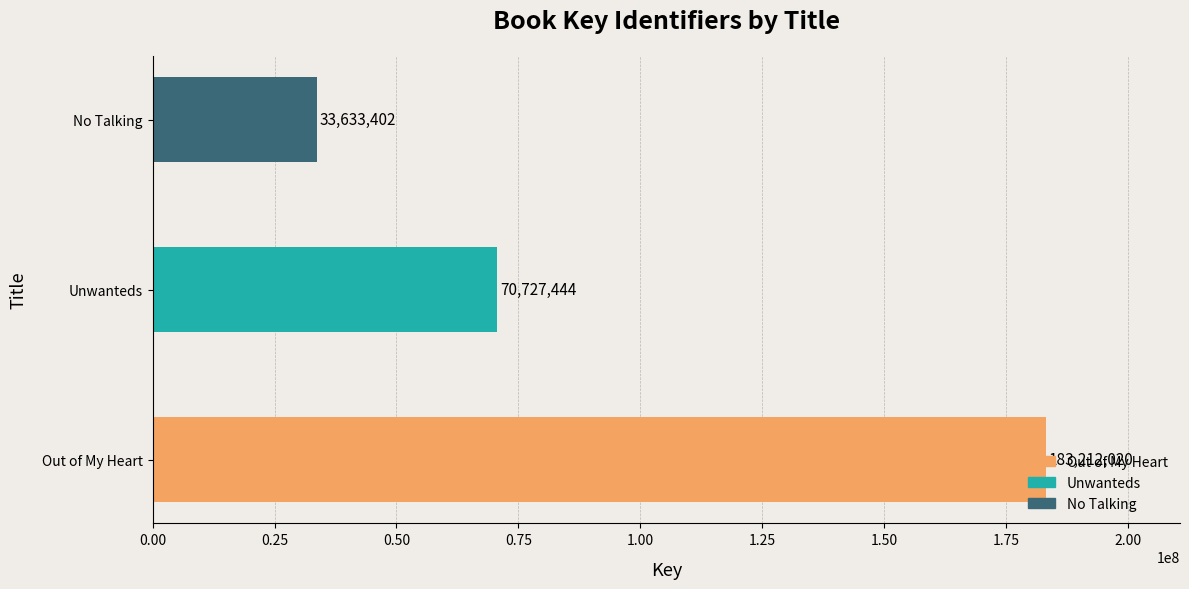

Read the value at Unwanteds, to the nearest 100.

70727400